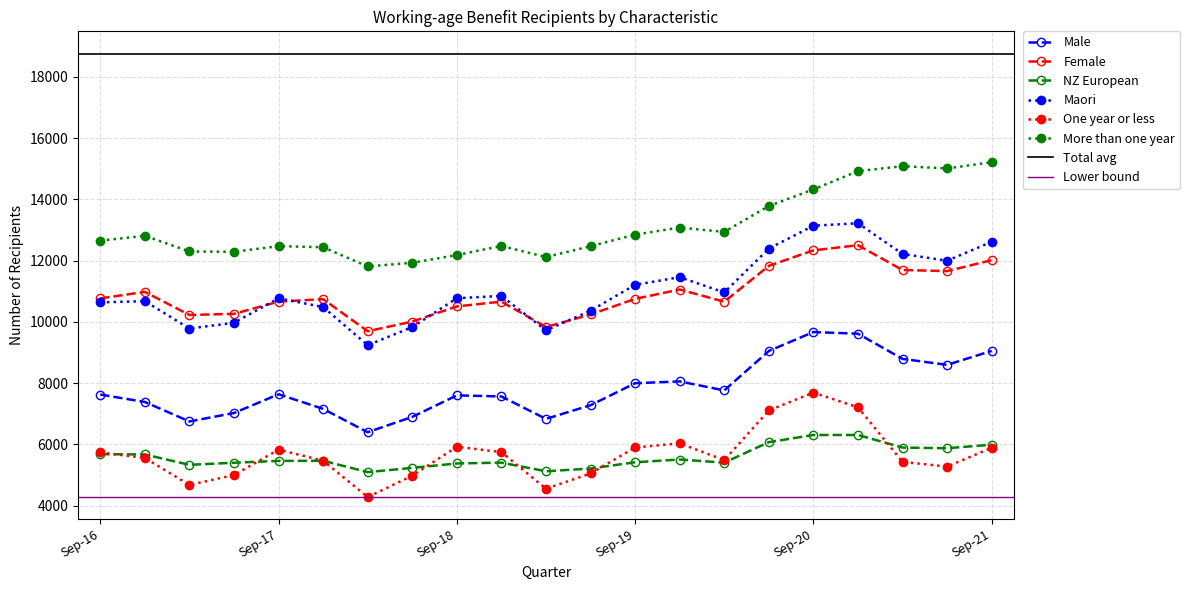

List the labels in order of Maori value, largest first.

Dec-20, Sep-20, Sep-21, Jun-20, Mar-21, Jun-21, Dec-19, Sep-19, Mar-20, Dec-18, Sep-18, Sep-17, Dec-16, Sep-16, Dec-17, Jun-19, Jun-17, Jun-18, Mar-17, Mar-19, Mar-18